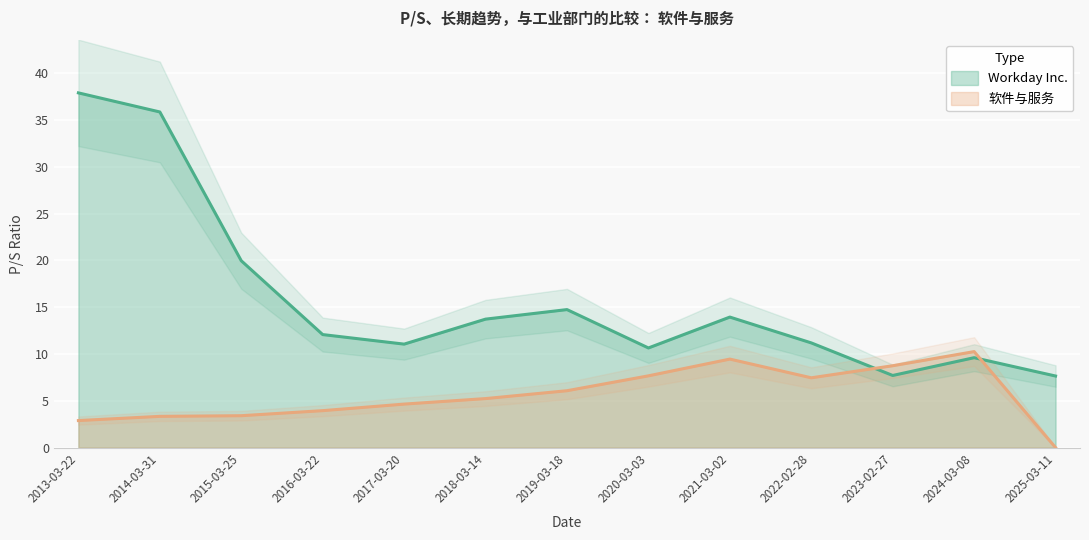

Rank the series by their average value, from highest to lowest.

Workday Inc., 软件与服务